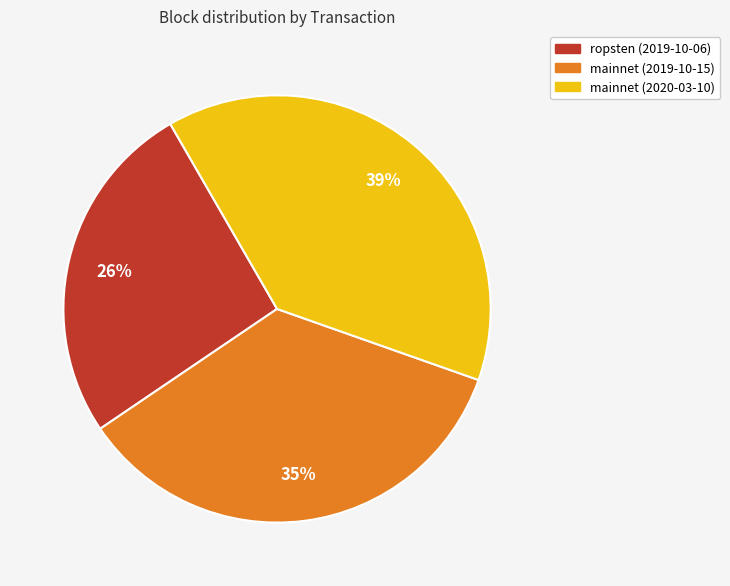

To the nearest percent, what is the average slice percentage?

33%